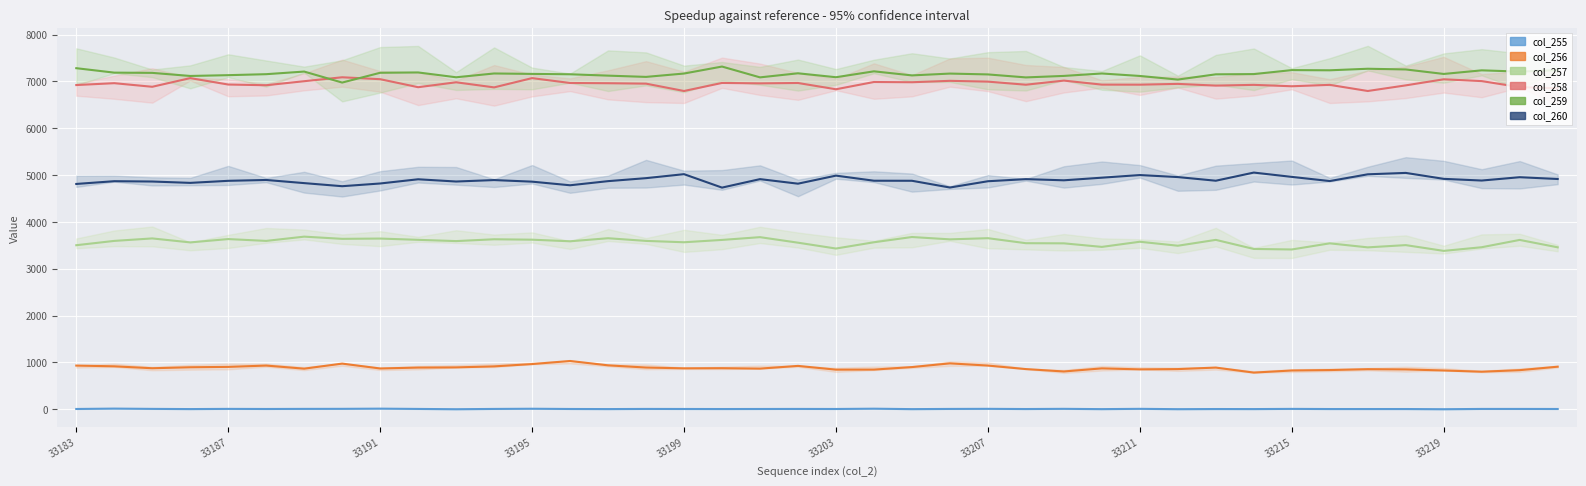

What is the highest value of the col_258 series?

7090